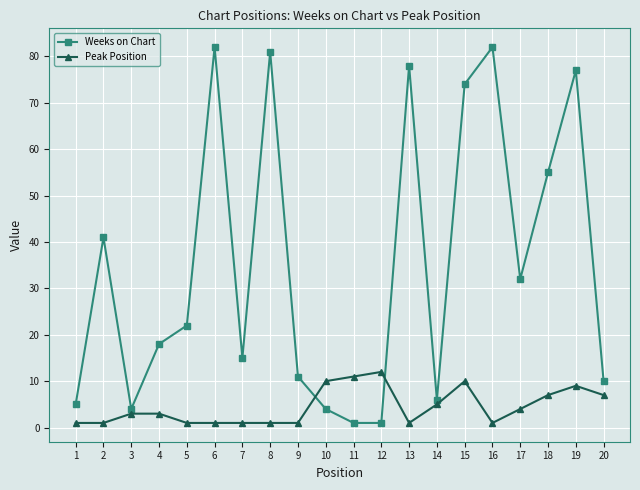

Where is Weeks on Chart nearest to the value 41?

2